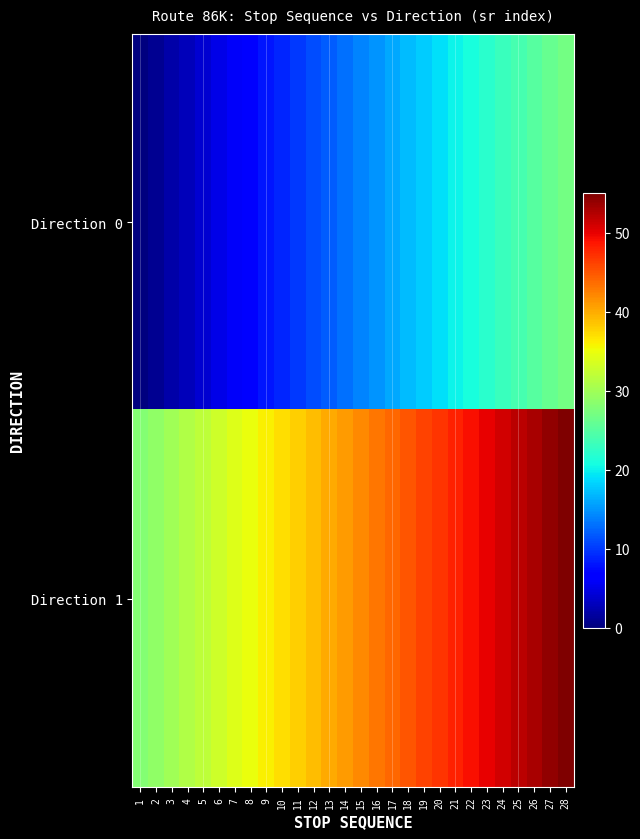

Reading left to right, what are all the values shown in this chart?

Direction 0: 1=0	2=1	3=2	4=3	5=4	6=5	7=6	8=7	9=8	10=9	11=10	12=11	13=12	14=13	15=14	16=15	17=16	18=17	19=18	20=19	21=20	22=21	23=22	24=23	25=24	26=25	27=26	28=27
Direction 1: 1=28	2=29	3=30	4=31	5=32	6=33	7=34	8=35	9=36	10=37	11=38	12=39	13=40	14=41	15=42	16=43	17=44	18=45	19=46	20=47	21=48	22=49	23=50	24=51	25=52	26=53	27=54	28=55